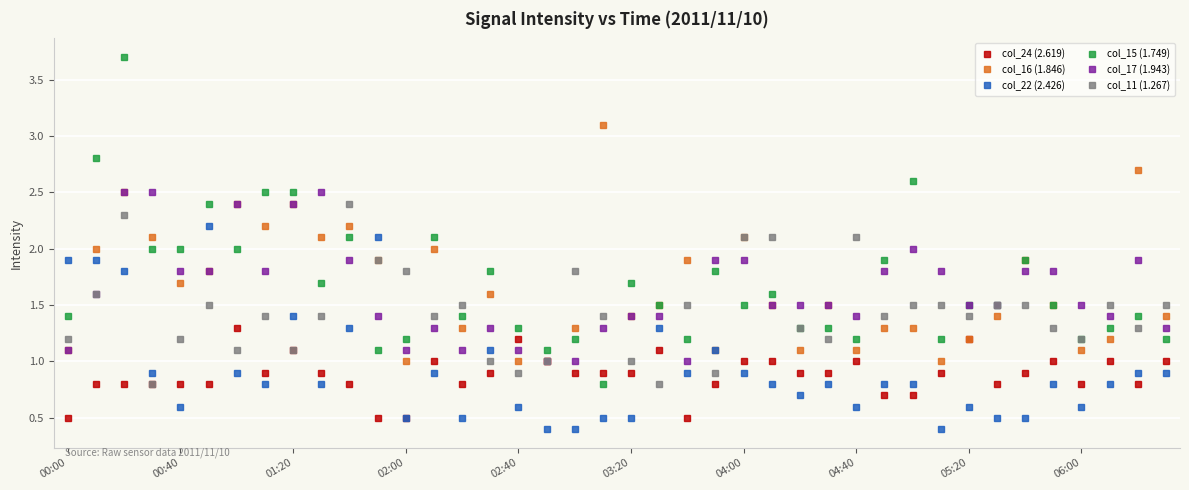

Which series has the widest spread of values?

col_15 (1.749)